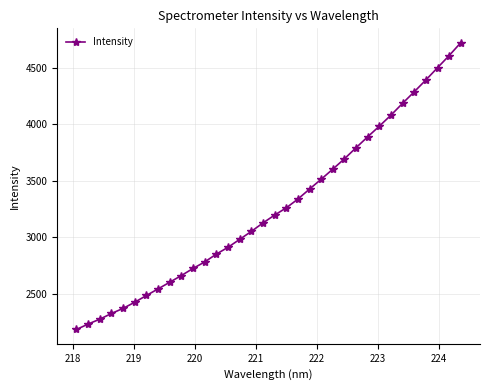

What is the value of the 31st point from the left?

4390.5